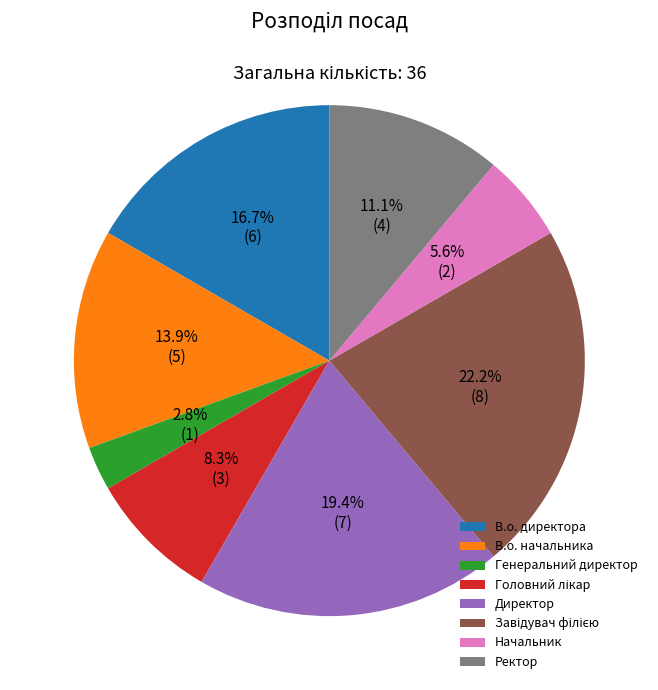

What percentage is the В.о. директора slice, to the nearest percent?

17%